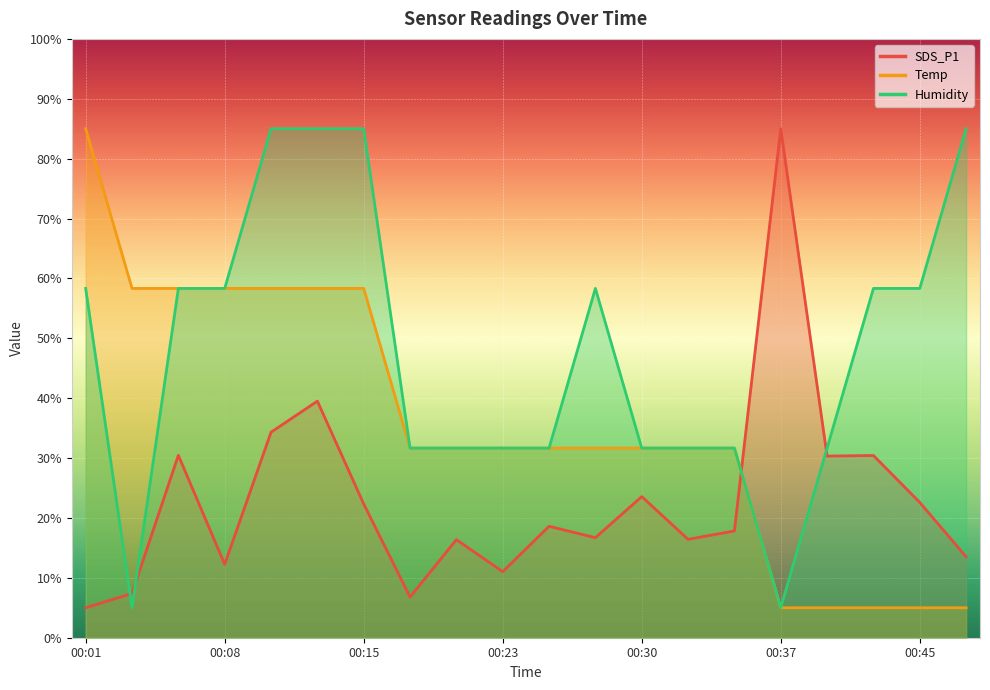

Reading left to right, transcribe all the data shown in this chart.

SDS_P1: 5.0	7.4	30.5	12.3	34.3	39.5	22.3	6.8	16.4	11.0	18.6	16.7	23.6	16.4	17.8	85.0	30.3	30.4	22.6	13.5
Temp: 85.0	58.3	58.3	58.3	58.3	58.3	58.3	31.7	31.7	31.7	31.7	31.7	31.7	31.7	31.7	5.0	5.0	5.0	5.0	5.0
Humidity: 58.3	5.0	58.3	58.3	85.0	85.0	85.0	31.7	31.7	31.7	31.7	58.3	31.7	31.7	31.7	5.0	31.7	58.3	58.3	85.0